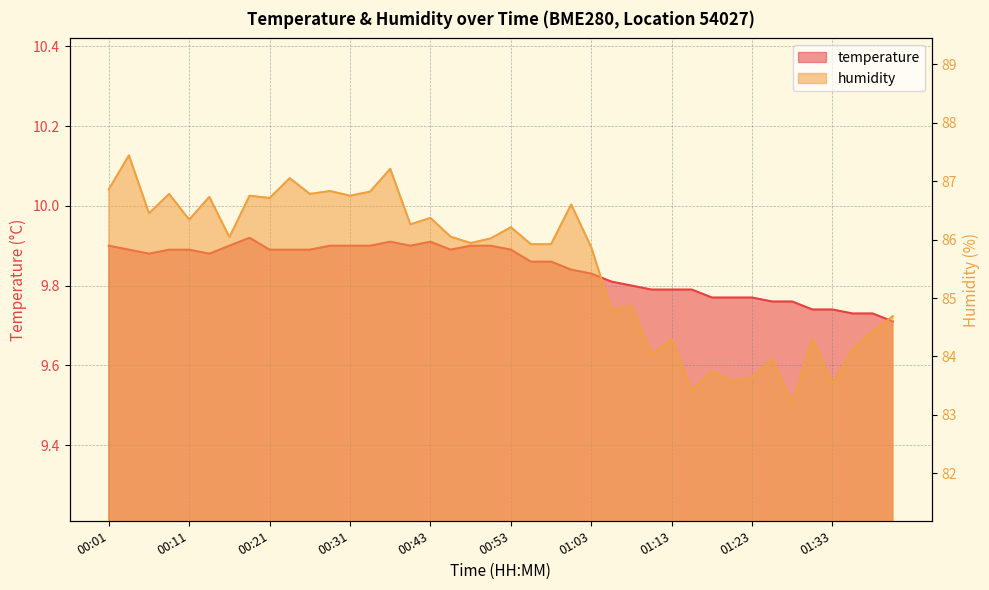

How many values in the humidity series are below 86?

19